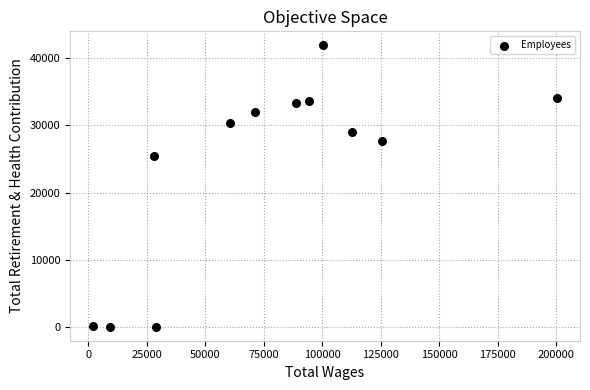

What is the average Y value?

23961